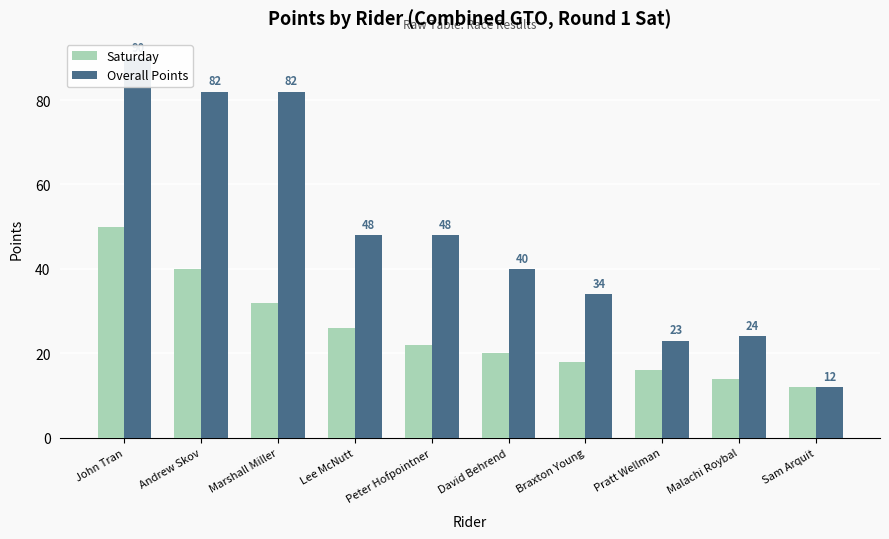

What is the difference between the maximum and minimum values in the Saturday series?

38